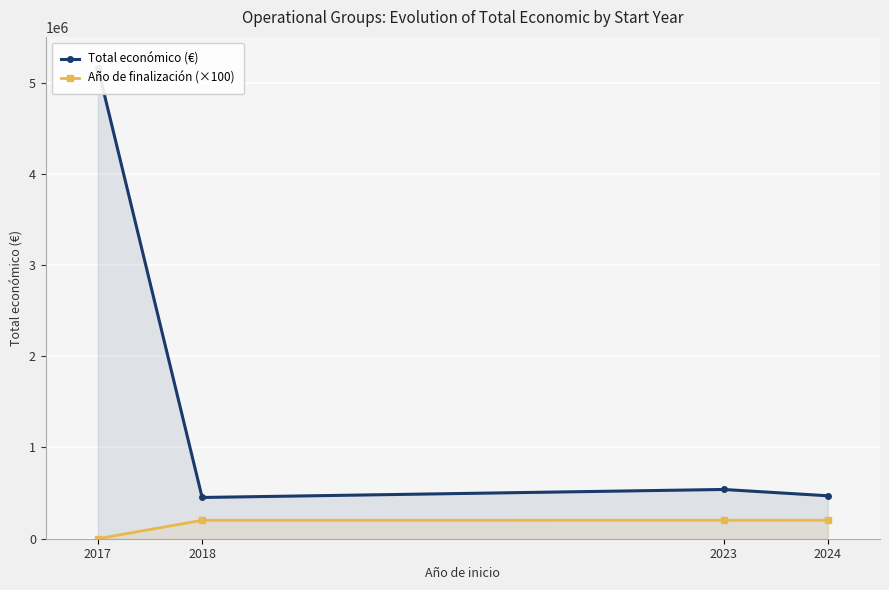

True or false: Año de finalización (×100) has a value of -105583.1 at 2017.

False